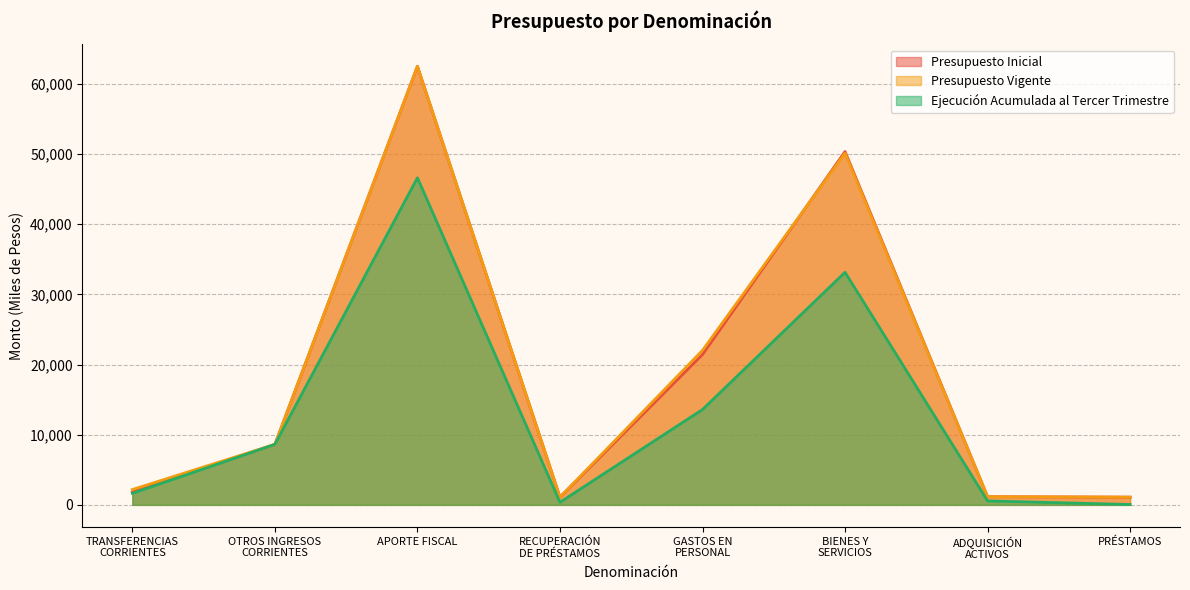

Does the chart have visible grid lines?

Yes